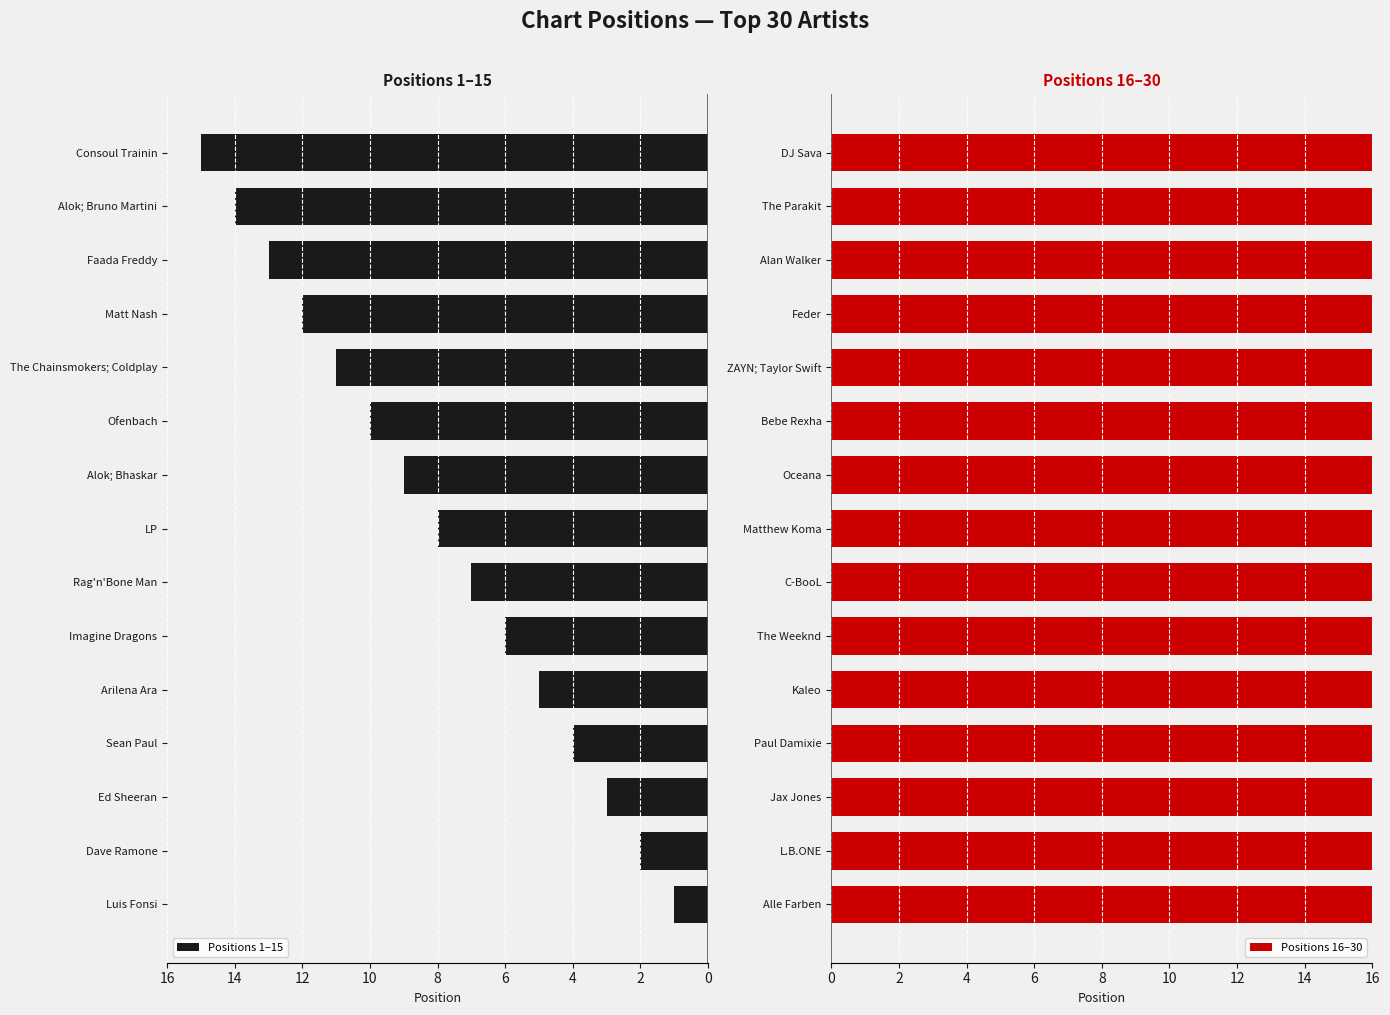

Rank the categories by Positions 1–15 value from highest to lowest.

Consoul Trainin, Alok; Bruno Martini, Faada Freddy, Matt Nash, The Chainsmokers; Coldplay, Ofenbach, Alok; Bhaskar, LP, Rag'n'Bone Man, Imagine Dragons, Arilena Ara, Sean Paul, Ed Sheeran, Dave Ramone, Luis Fonsi